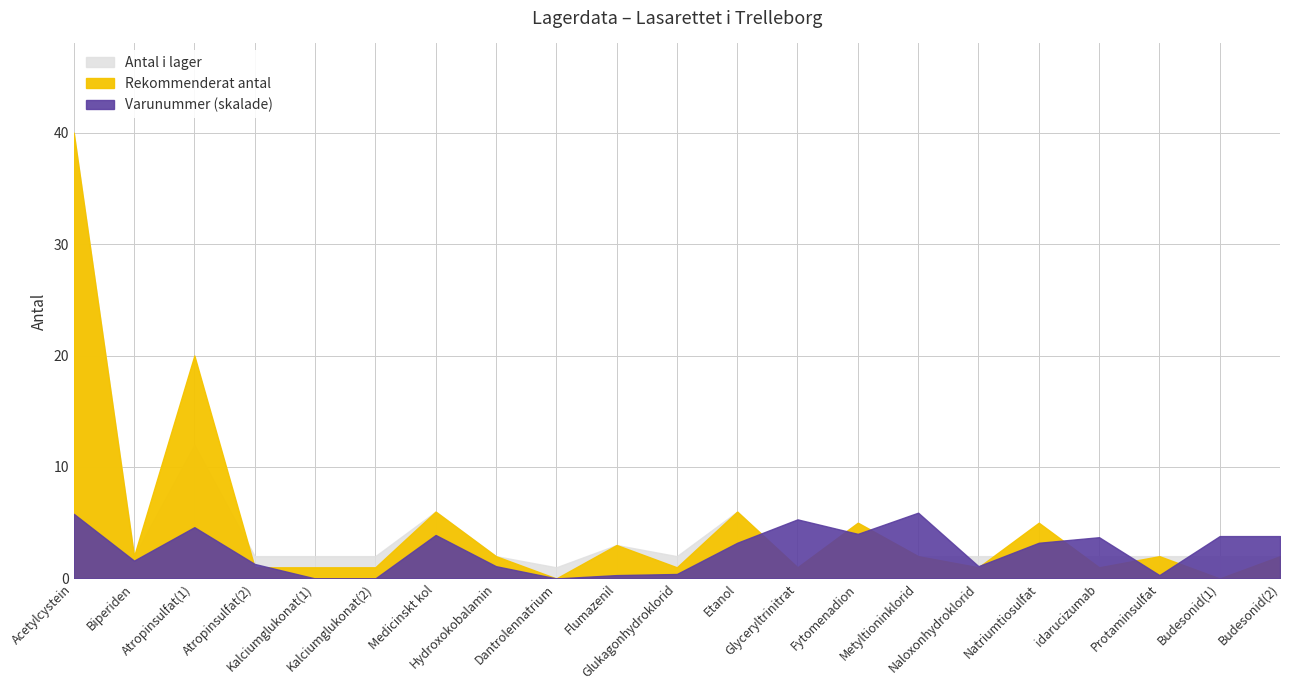

How many data points in Antal i lager are less than 2?

2